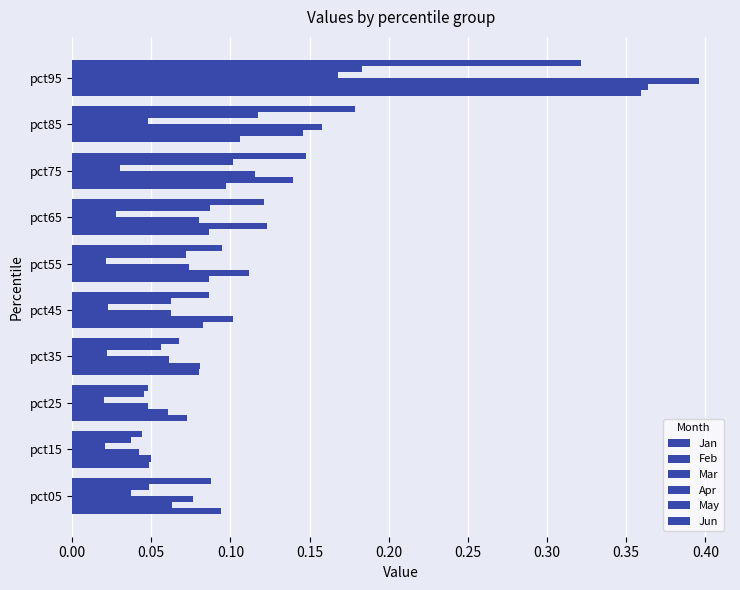

Rank the series by their maximum value, from highest to lowest.

Mar, Feb, Jan, Jun, May, Apr